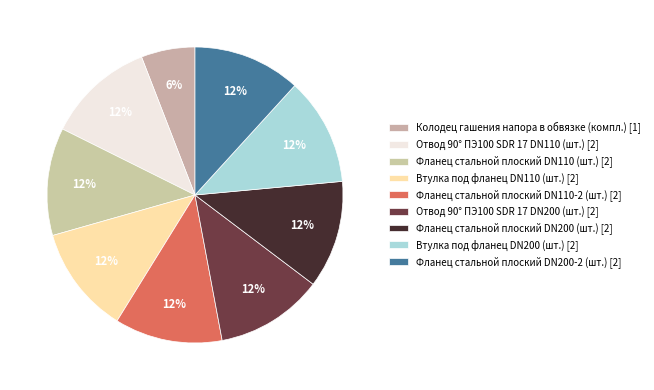

How many segments does this pie chart have?

9